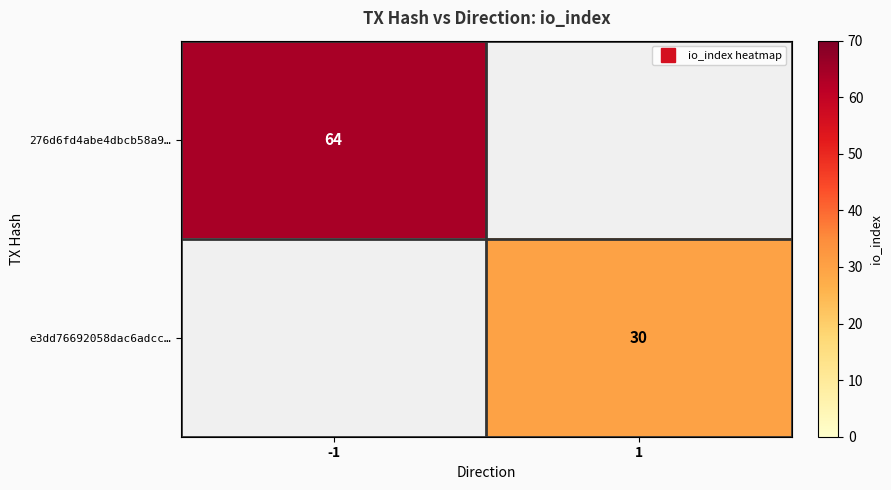

How many positive values does the 276d6fd4abe4dbcb58a9… series have?

1